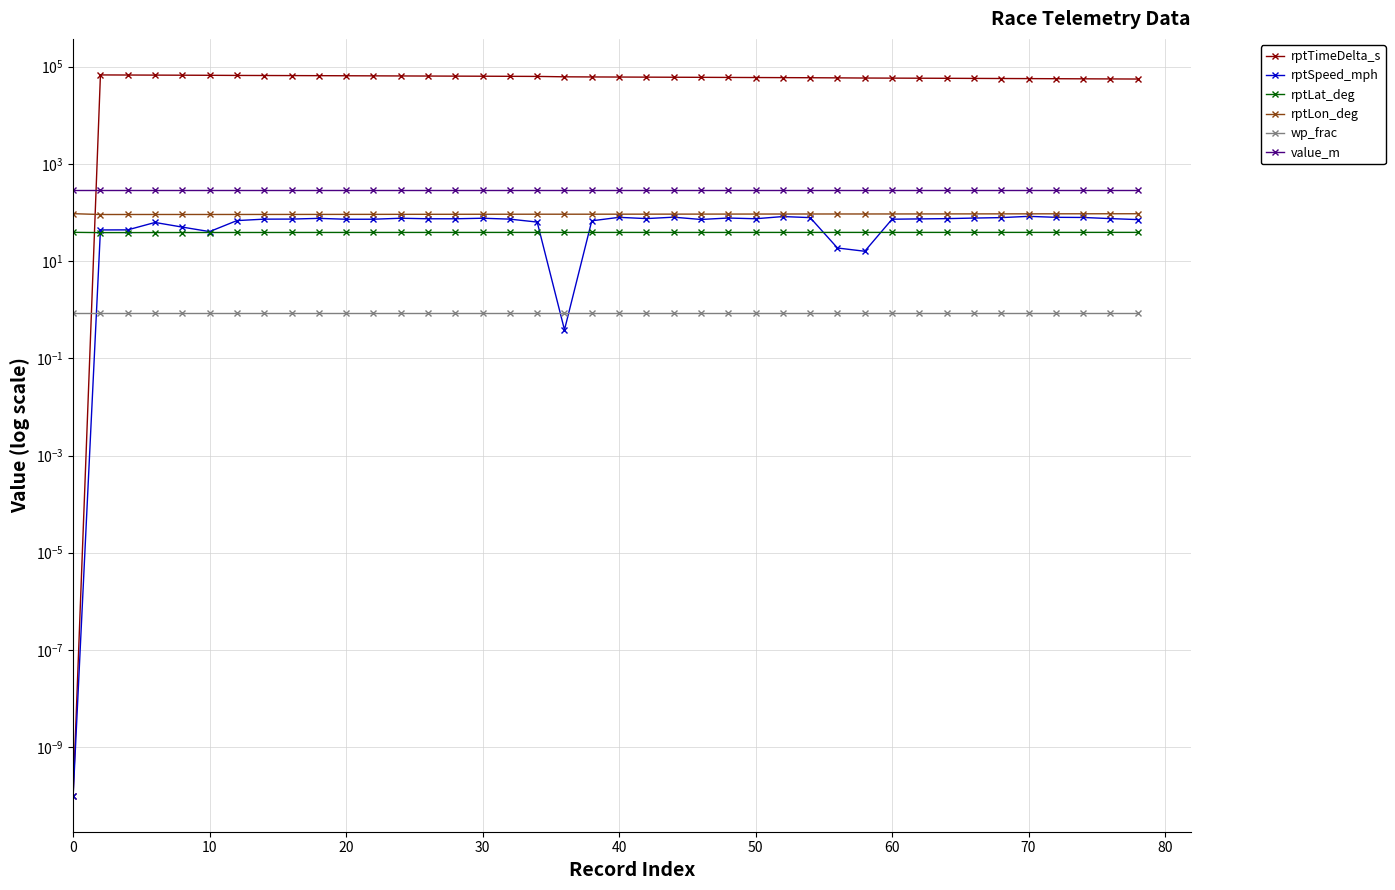

At 60, list the series in order from largest to smallest.

rptTimeDelta_s, value_m, rptLon_deg, rptSpeed_mph, rptLat_deg, wp_frac